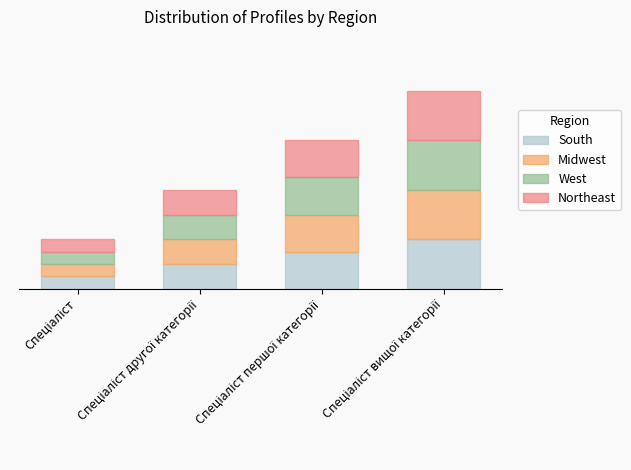

What are all the series names shown in the legend?

South, Midwest, West, Northeast